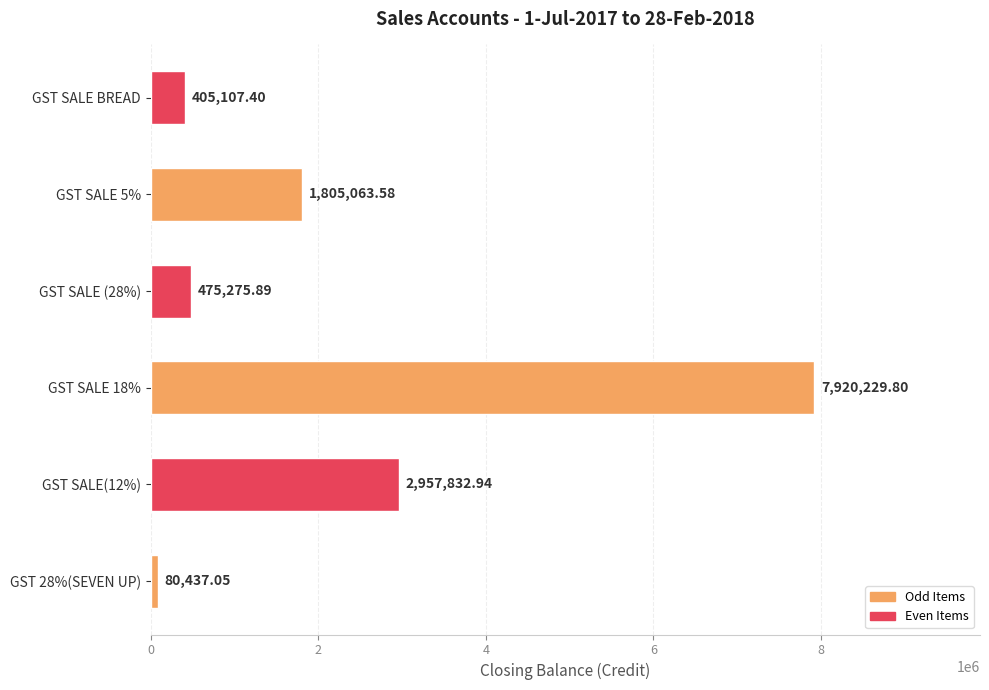

Which has a higher value, GST SALE 18% or GST SALE BREAD?

GST SALE 18%